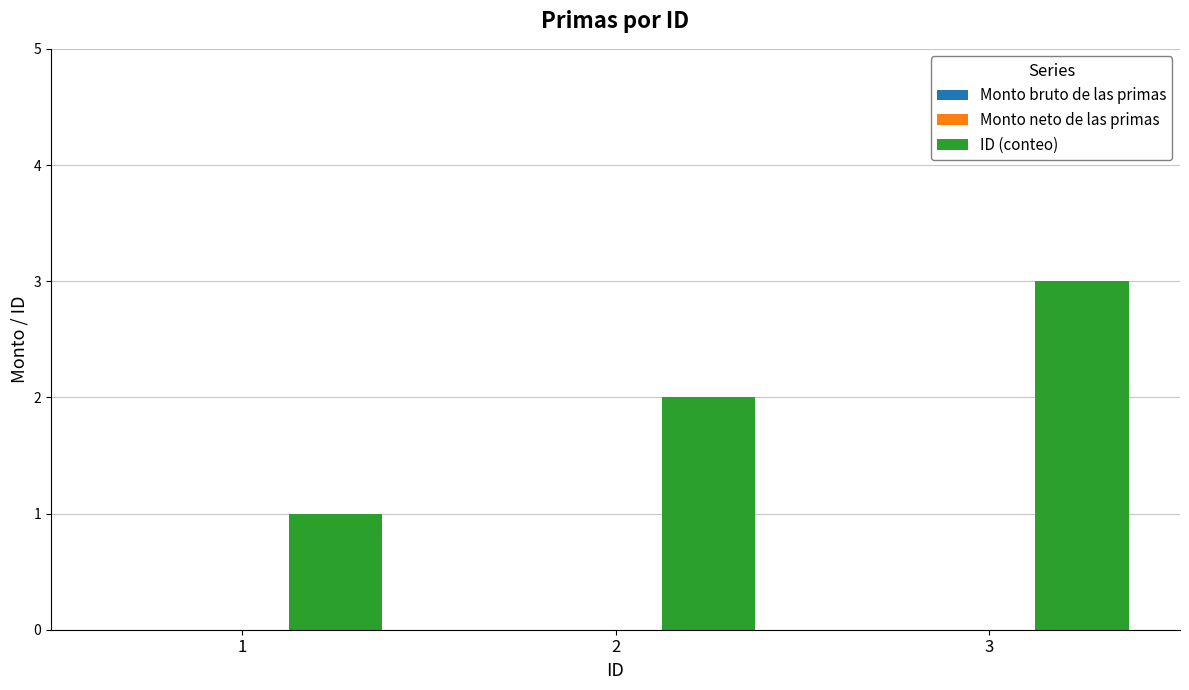

List the labels in order of value, largest first.

3, 2, 1